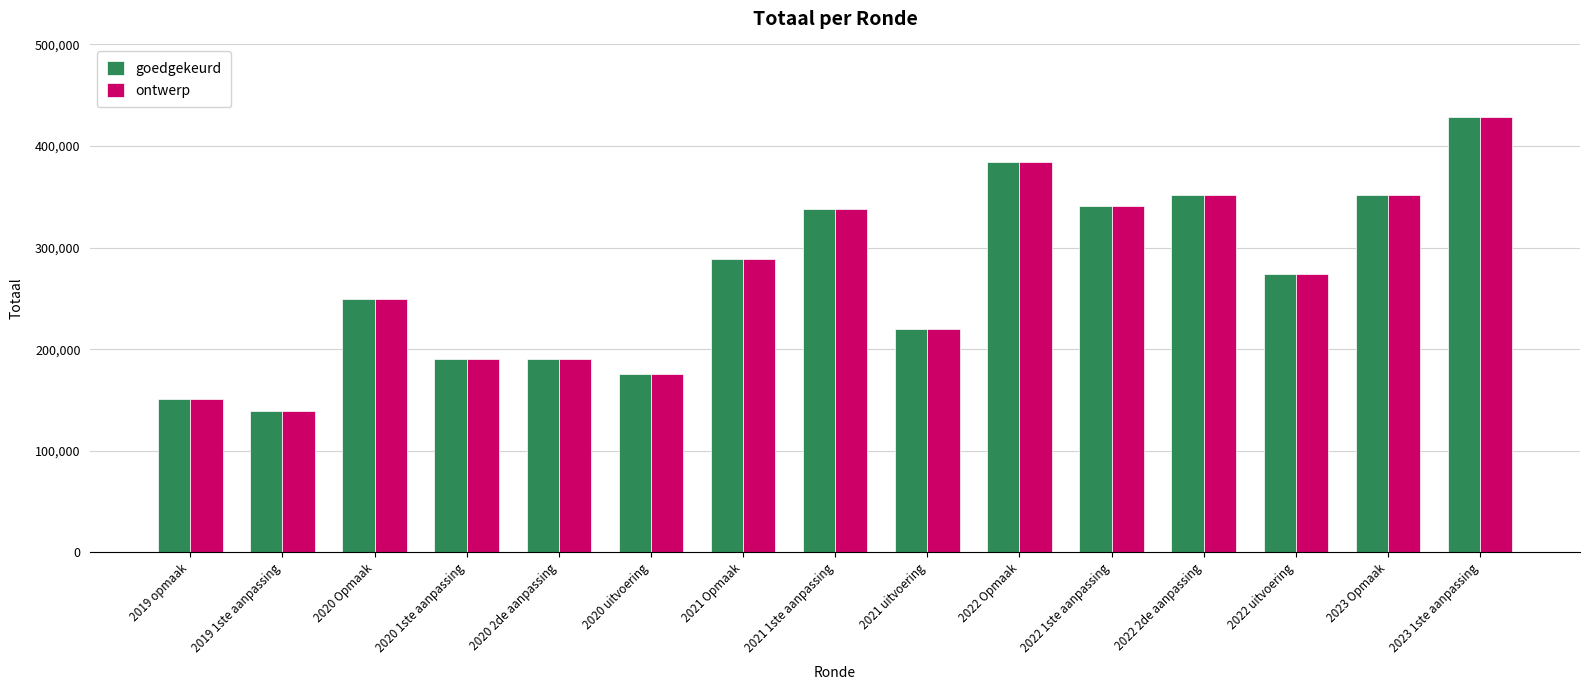

At which label does ontwerp first exceed 273694?

2021 Opmaak